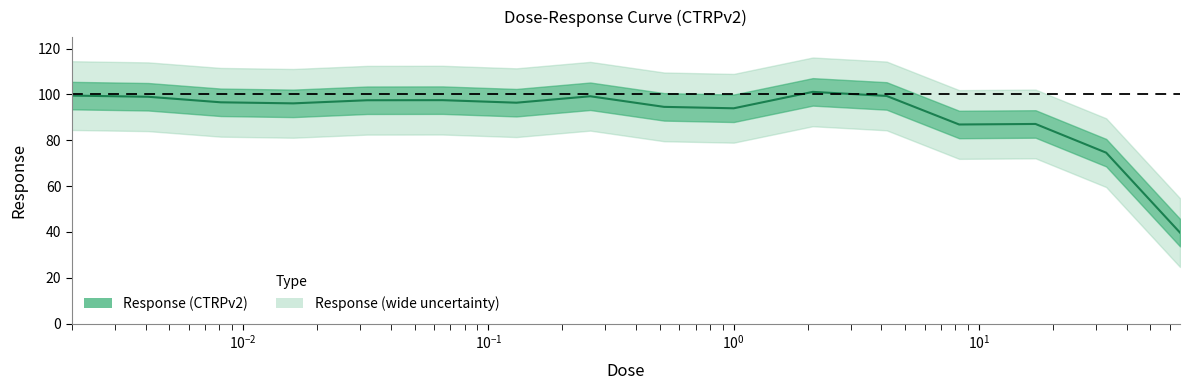

Approximately how many times larger is the value at 0.0081 compared to 66.0?

2.4